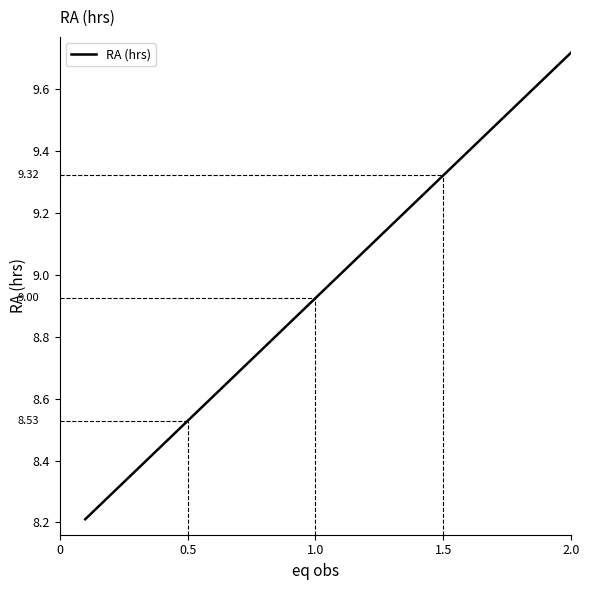

What is the difference between the maximum and minimum values?

1.5